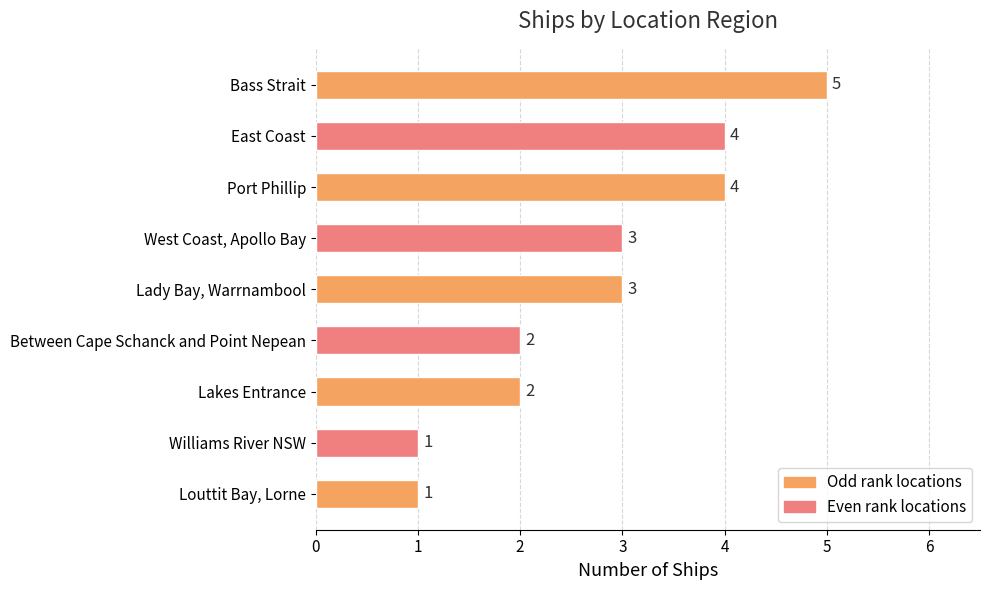

Count the values in the range 2 to 4.

6